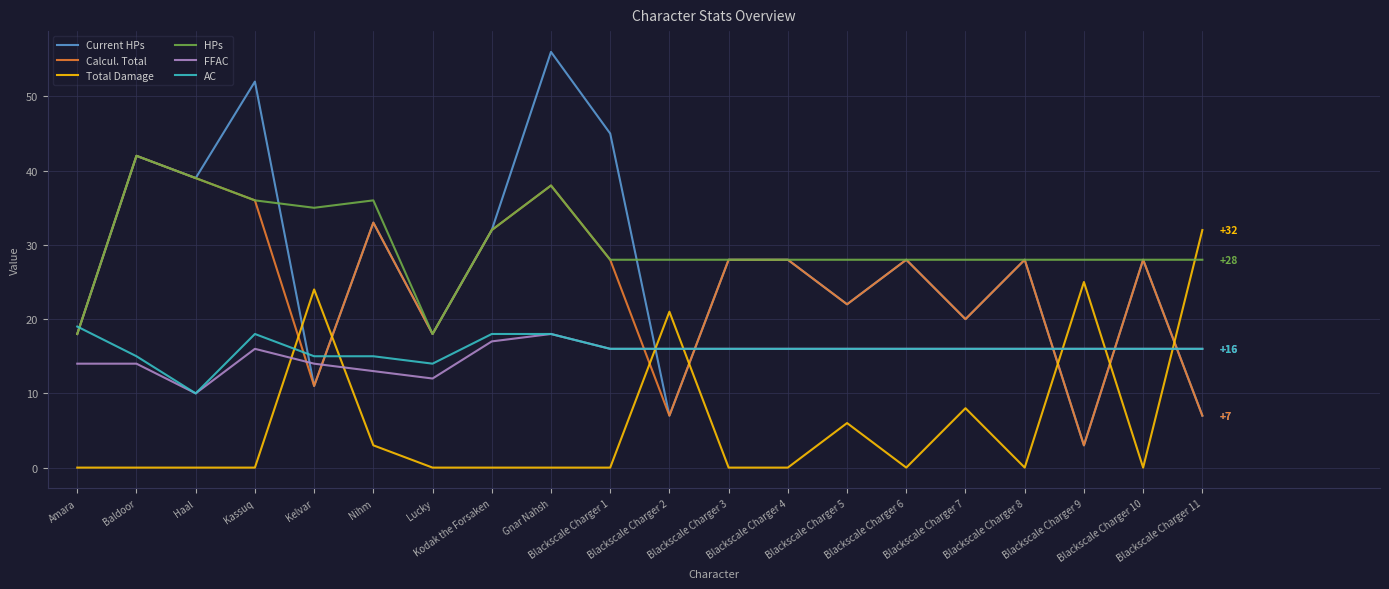

Which series has the largest total across all categories?

HPs